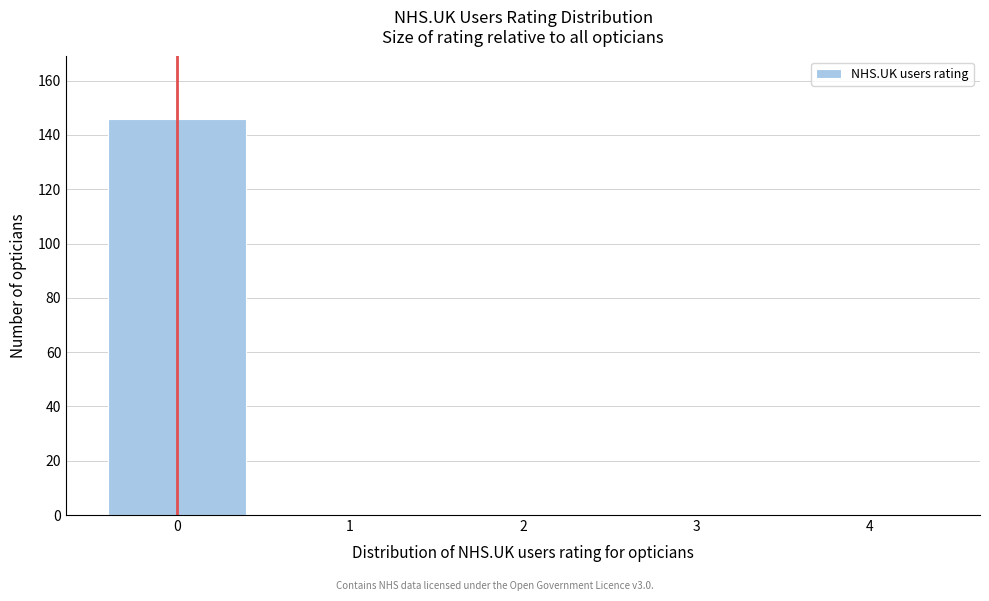

Reading left to right, extract all data points from this chart.

0=146	1=0	2=0	3=0	4=0